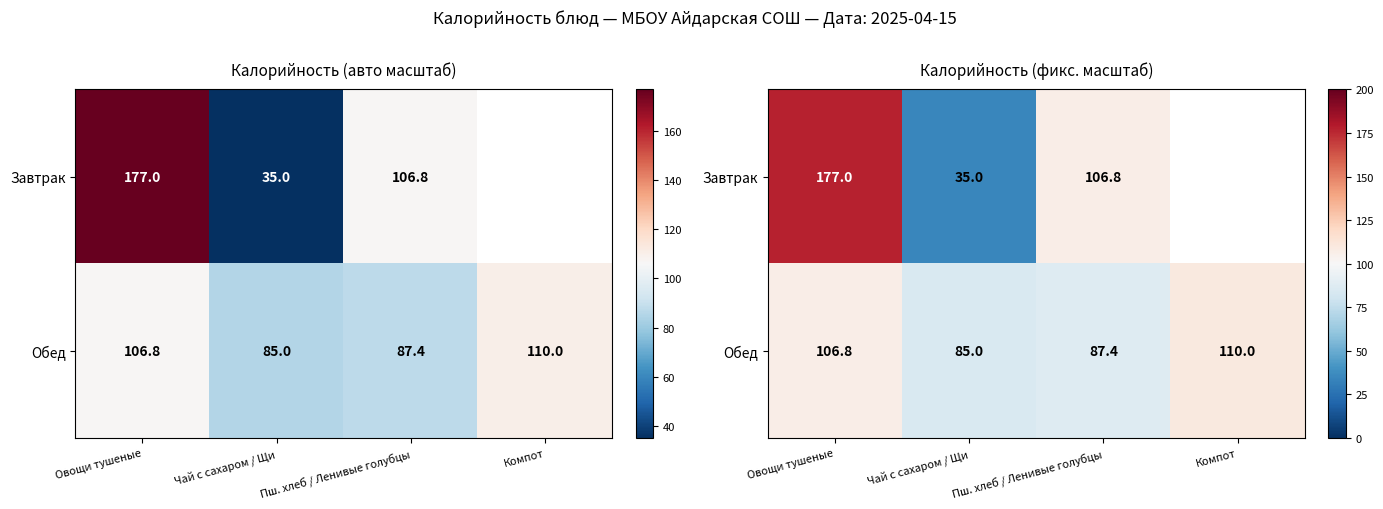

What is the highest value of the Обед series?

110.0